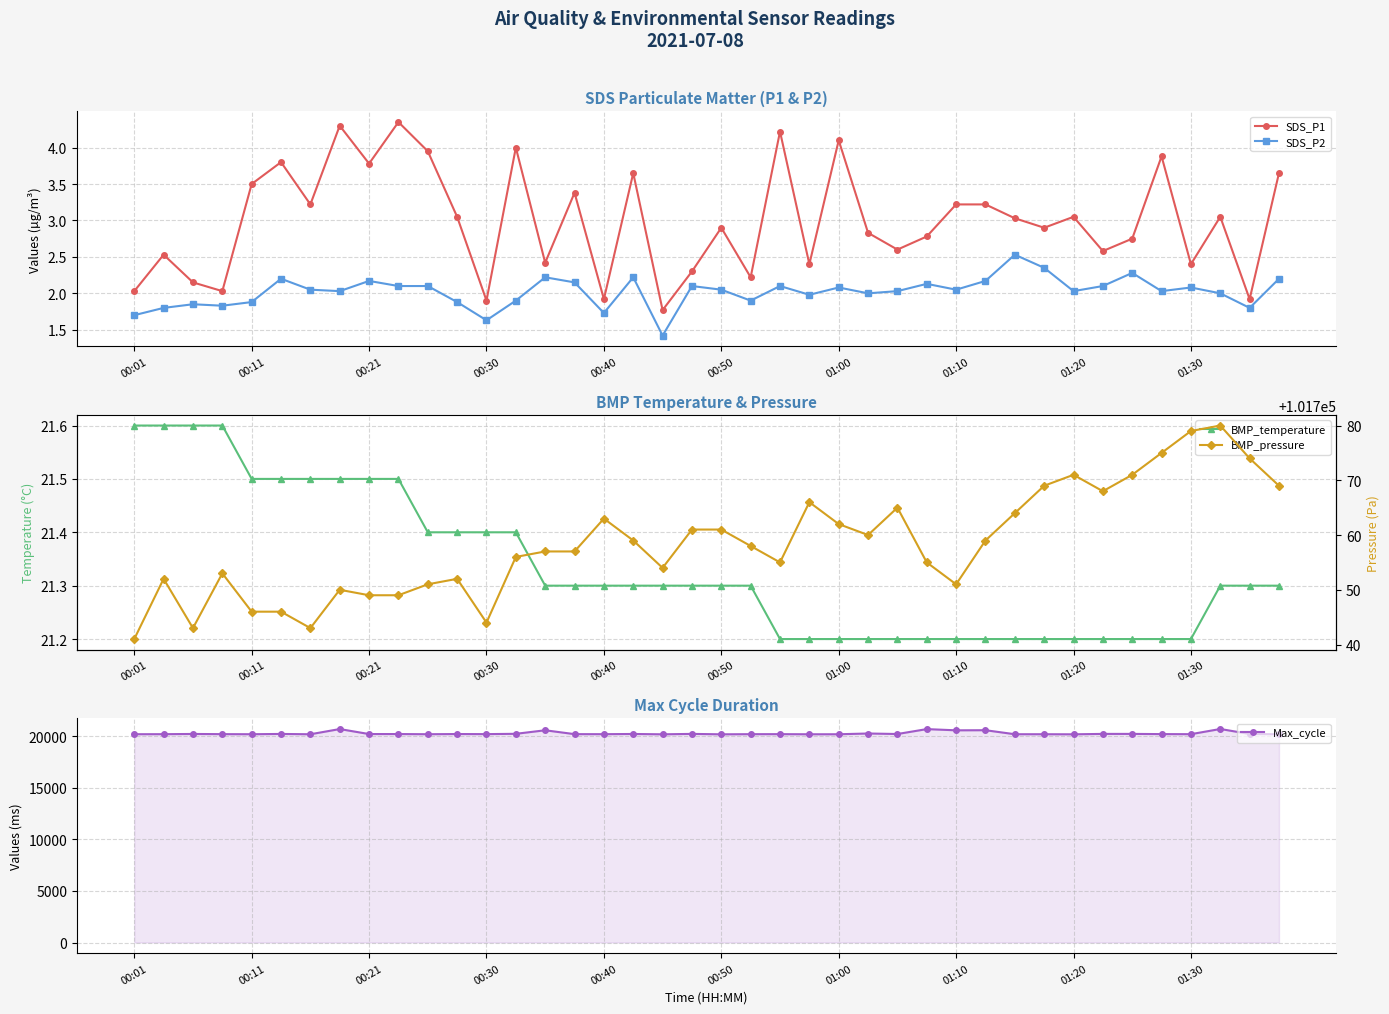

True or false: SDS_P2 has a value of 2.9 at 01:00.

False